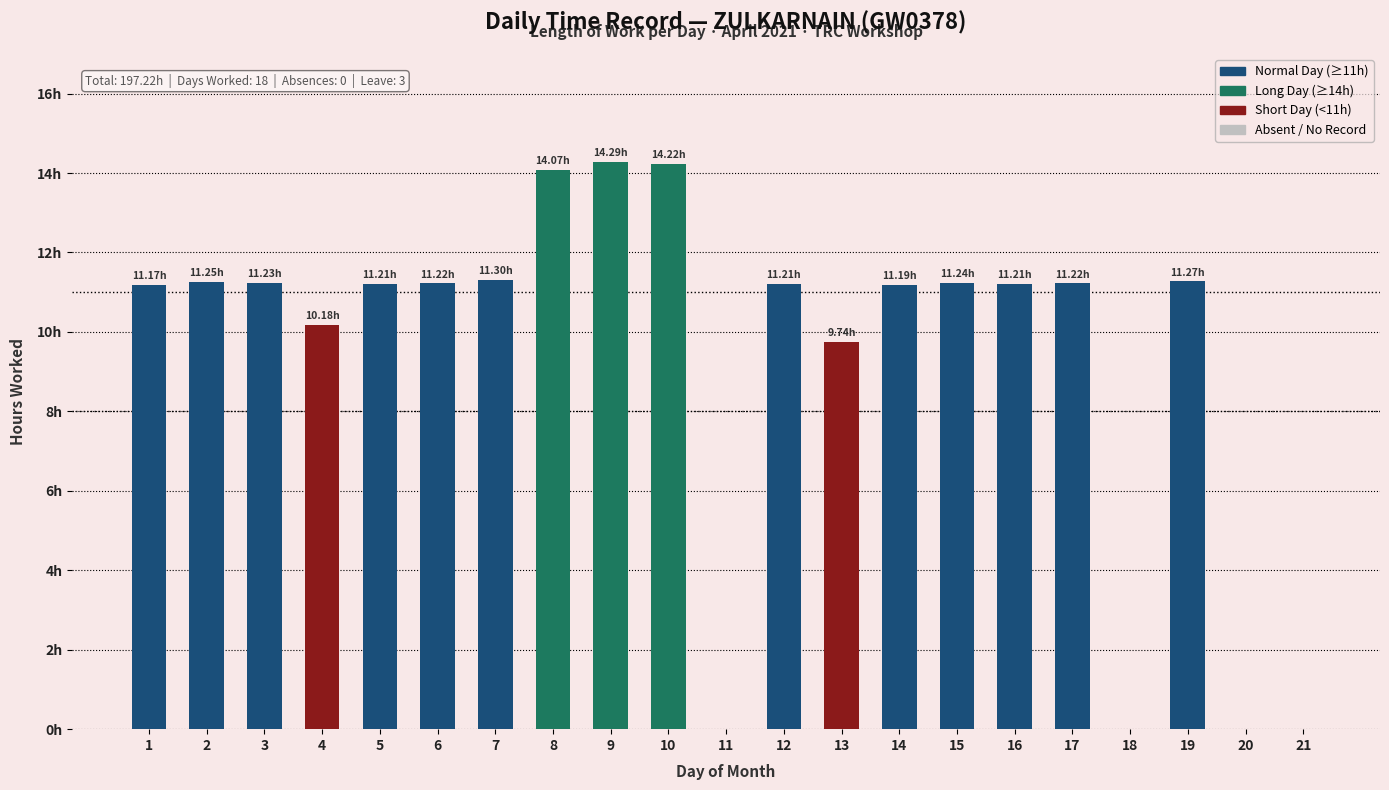

Are the bars horizontal?

No